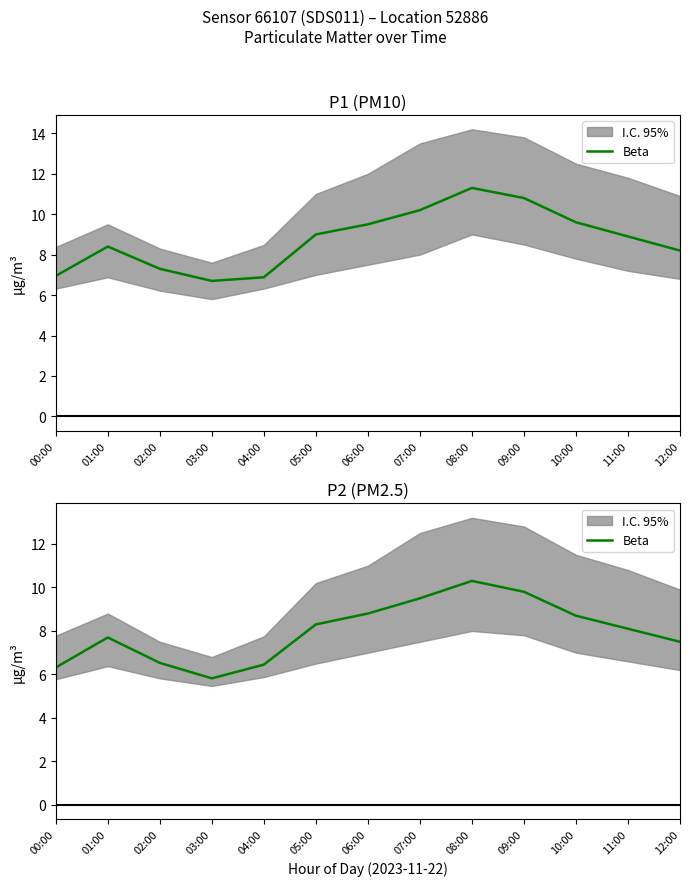

The value at 07:00 is 9.5. True or false?

True